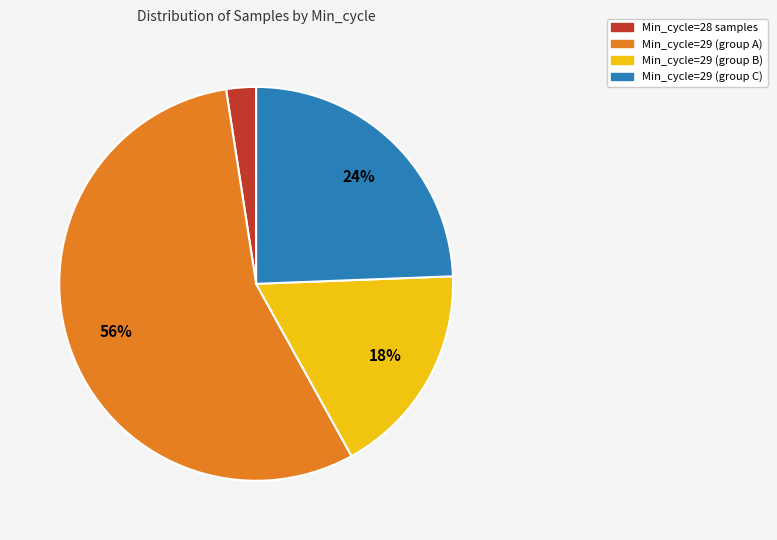

Is there a majority slice in this chart?

Yes